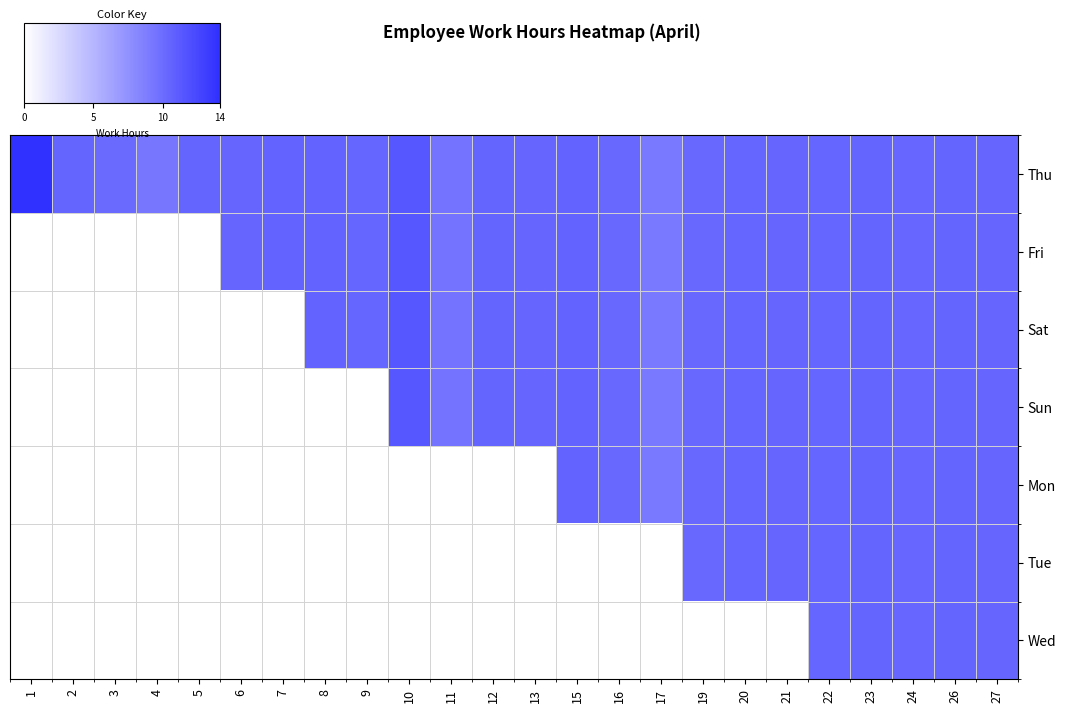

At which category does the chart reach its peak across all series?

1